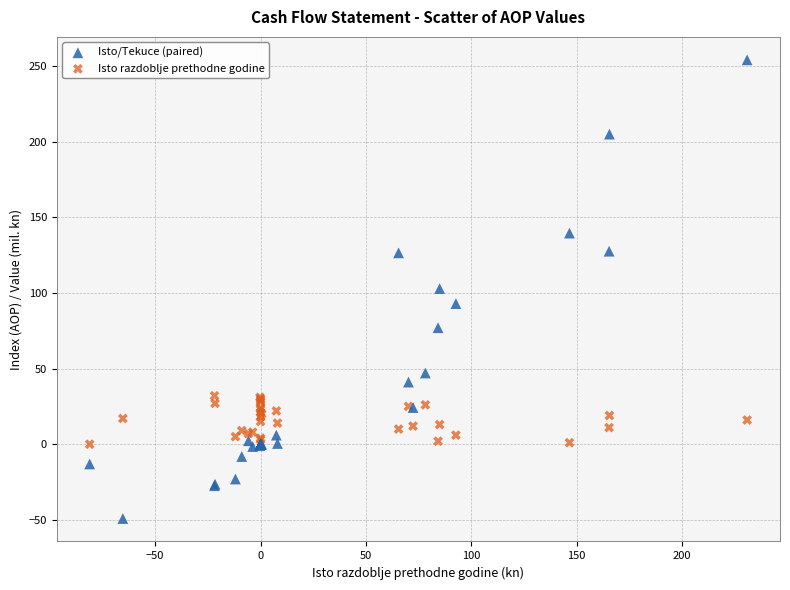

What are all the series names shown in the legend?

Isto/Tekuce (paired), Isto razdoblje prethodne godine